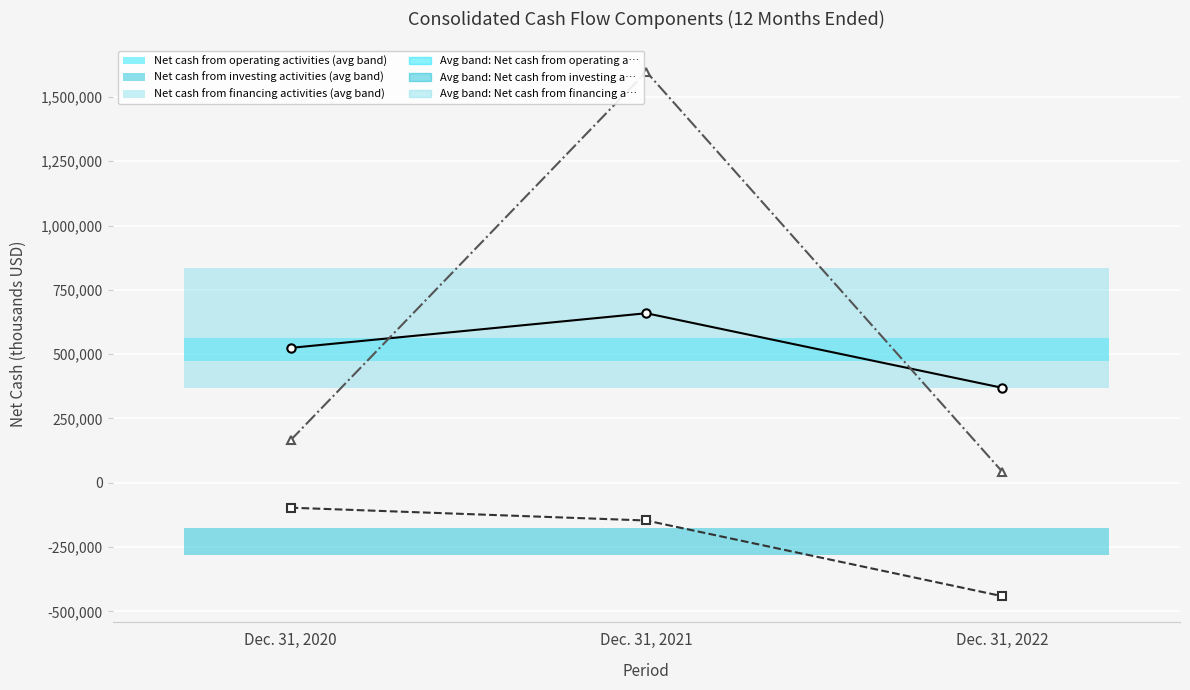

What is the spread (max minus min) of values at Dec. 31, 2022?

810347